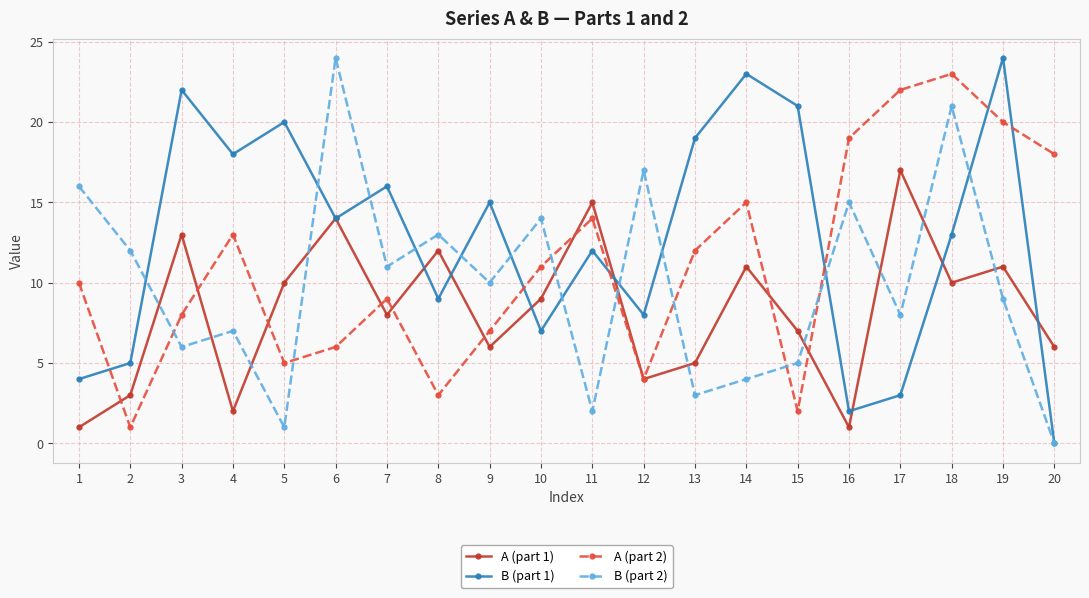

List the series in order of their overall mean, highest first.

B (part 1), A (part 2), B (part 2), A (part 1)